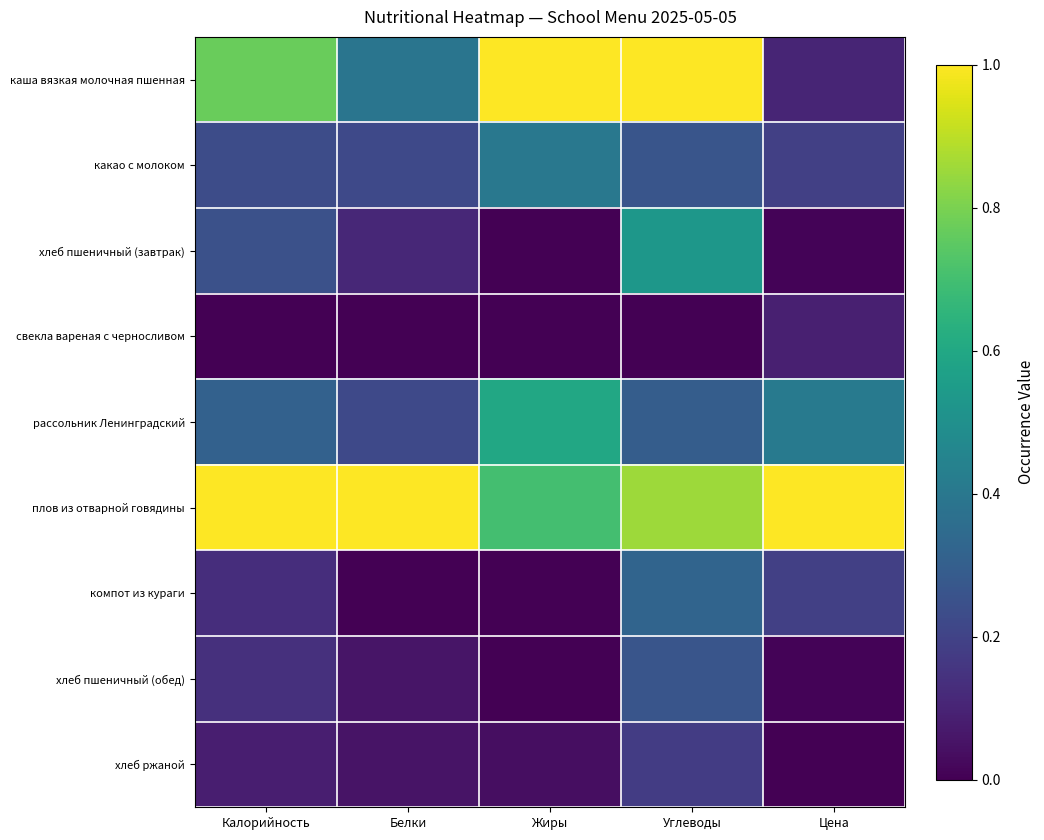

At which category is the sum across all series the highest?

Углеводы